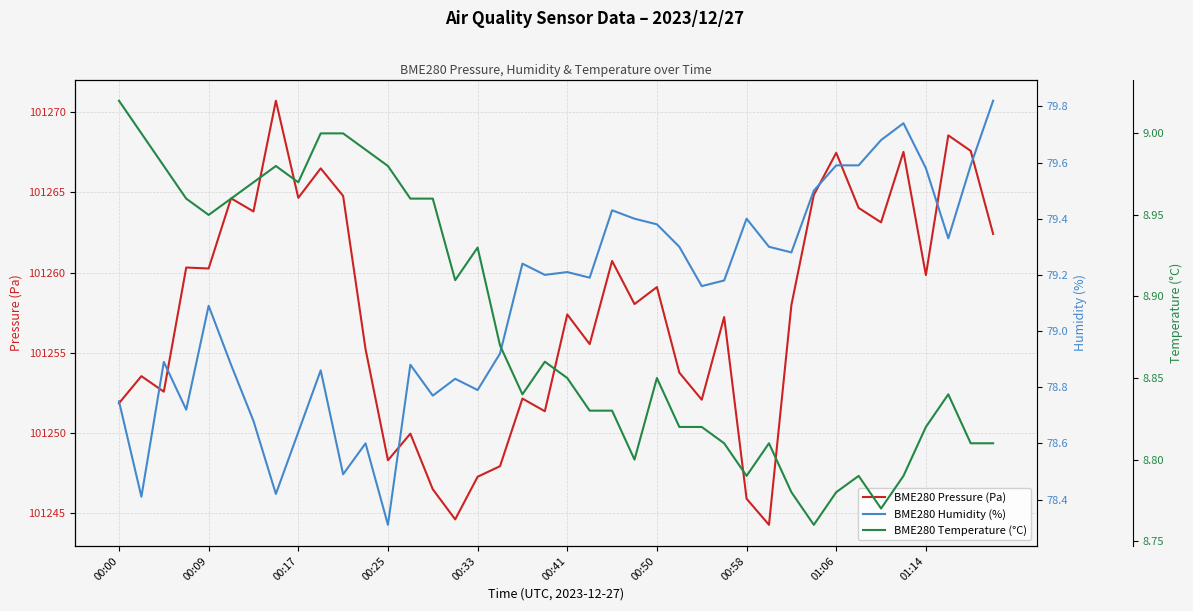

Which series has the largest range (max minus min)?

BME280 Pressure (Pa)